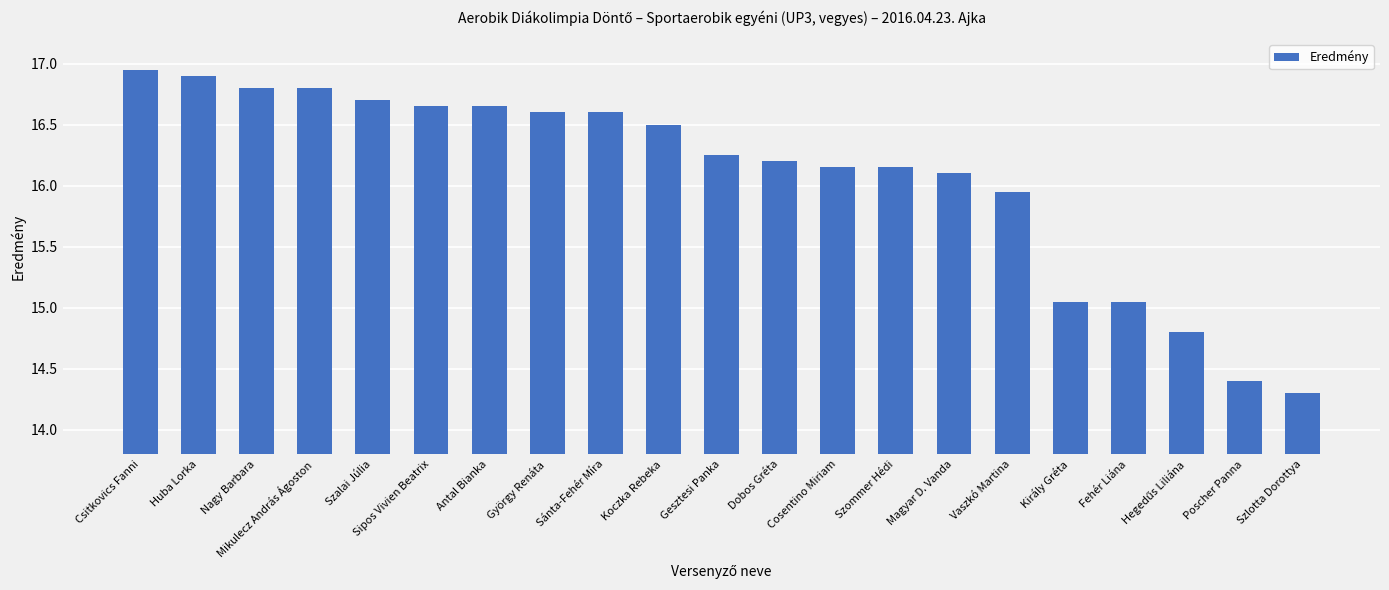

The value at Nagy Barbara is 16.8. True or false?

True